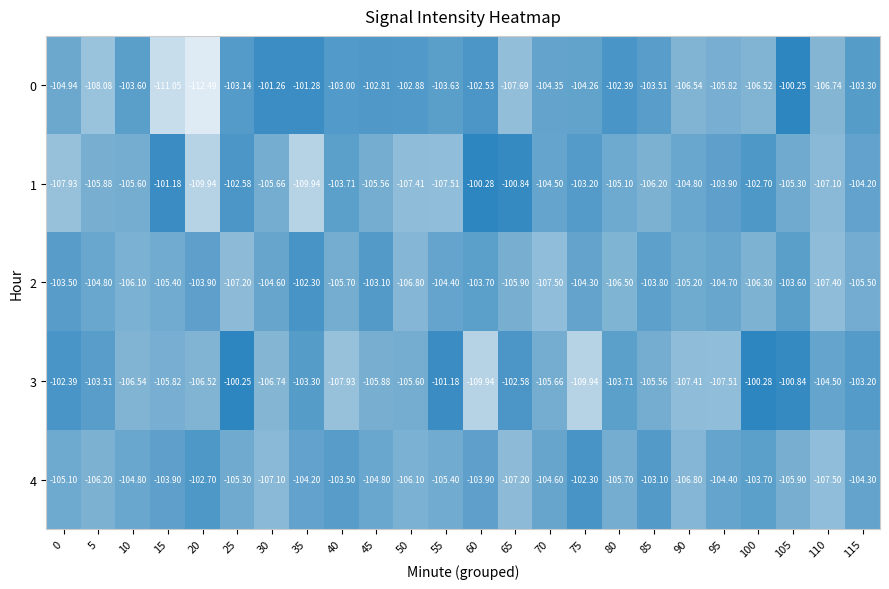

What is the sum of the 3 values at 60 and 15?

-215.8